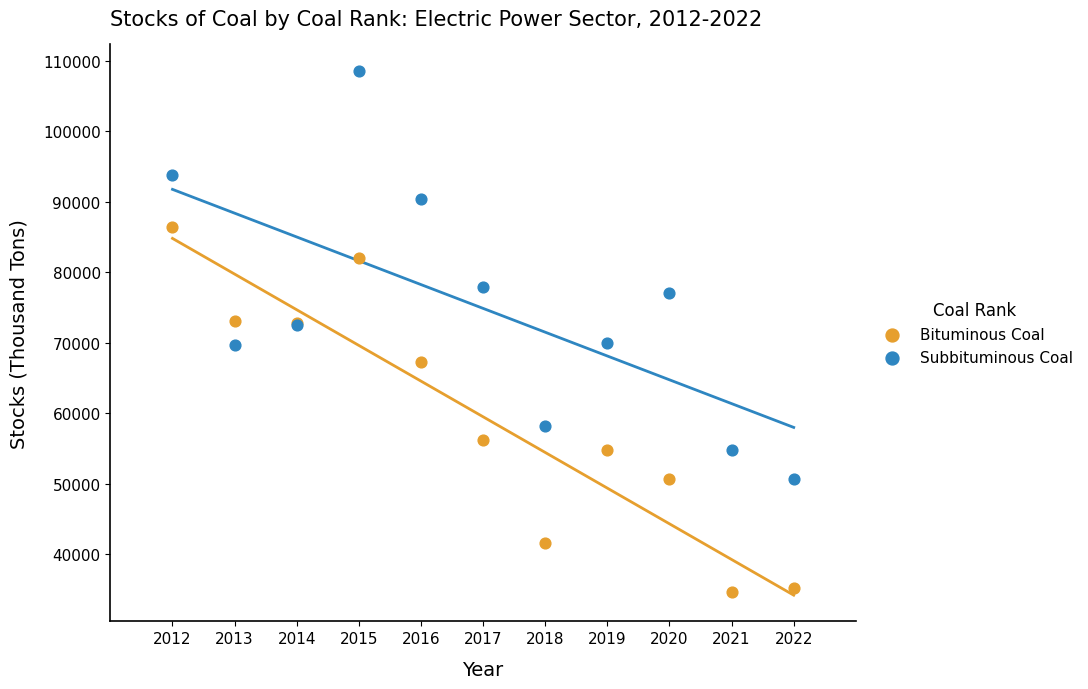

In the Bituminous Coal series, what Y value is closest to 60498?

56140